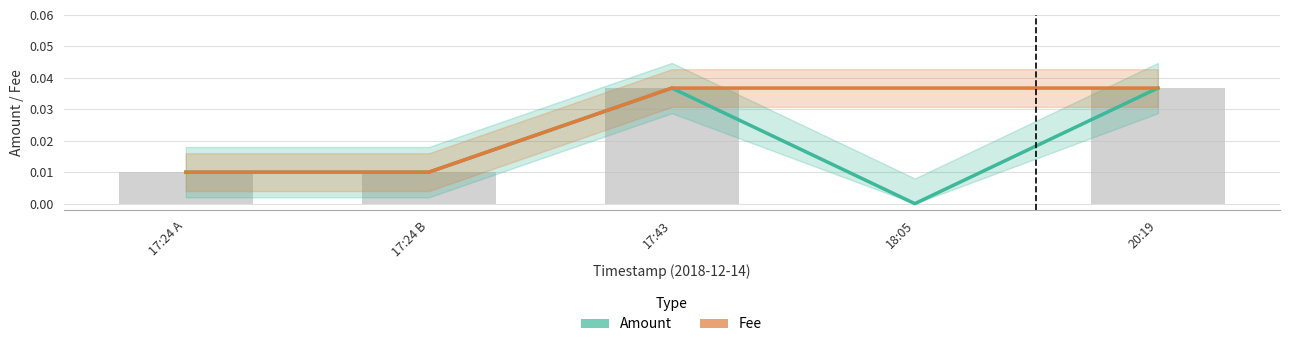

Is it true that Fee equals 0.0 at 18:05?

False